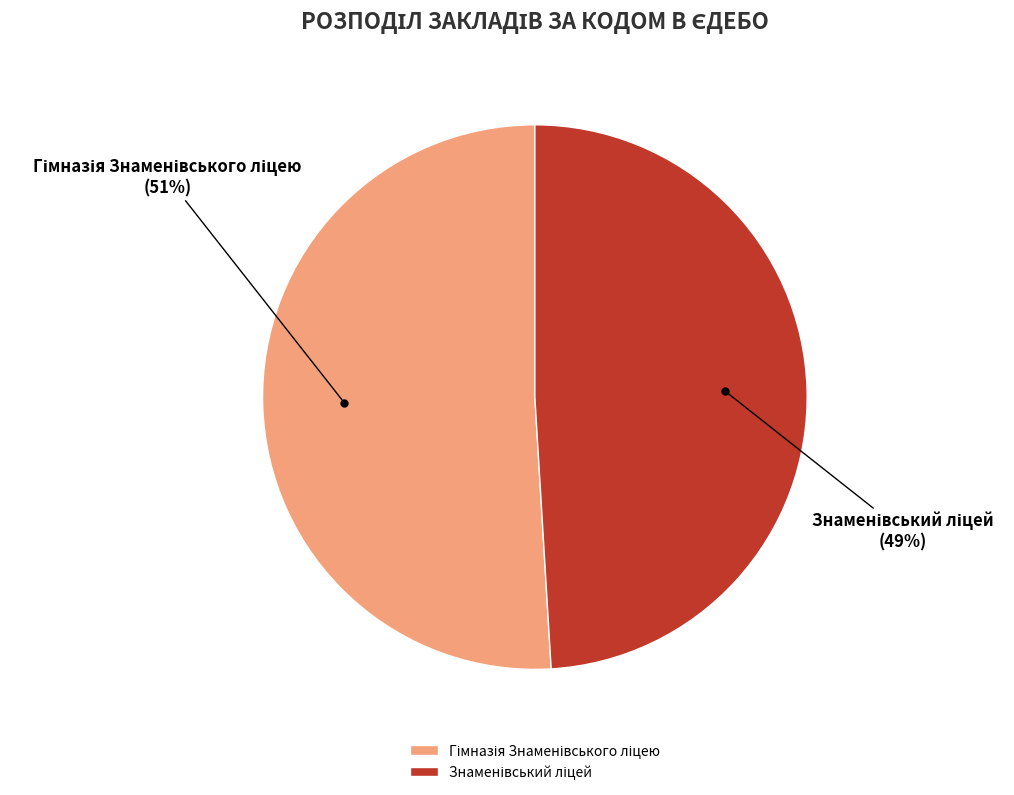

To the nearest percent, what is the difference between the largest and smallest slice percentages?

2%